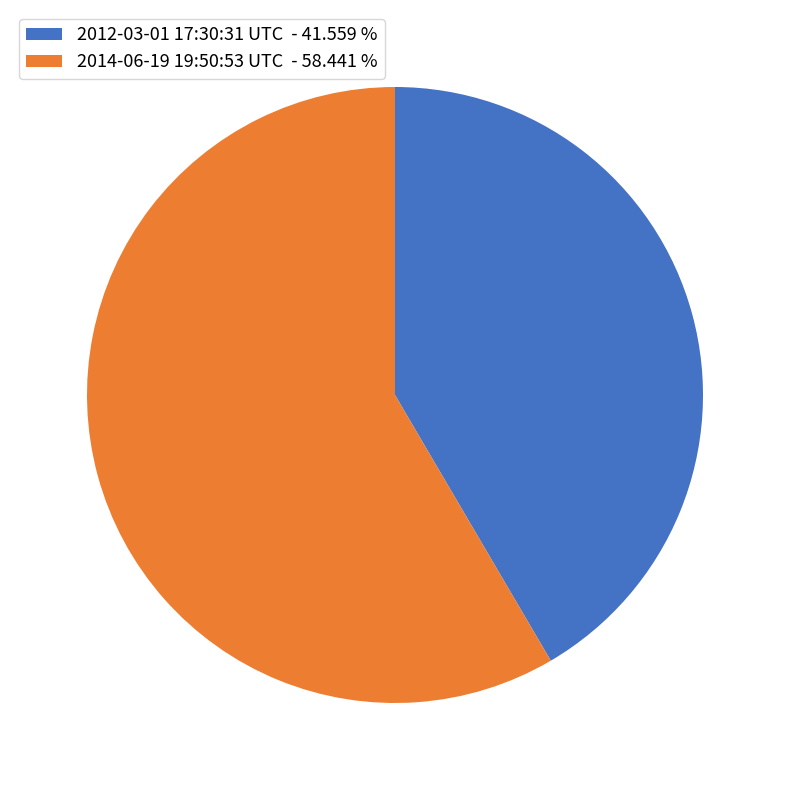

Is it true that 2012-03-01 17:30:31 UTC is 54% of the pie?

False